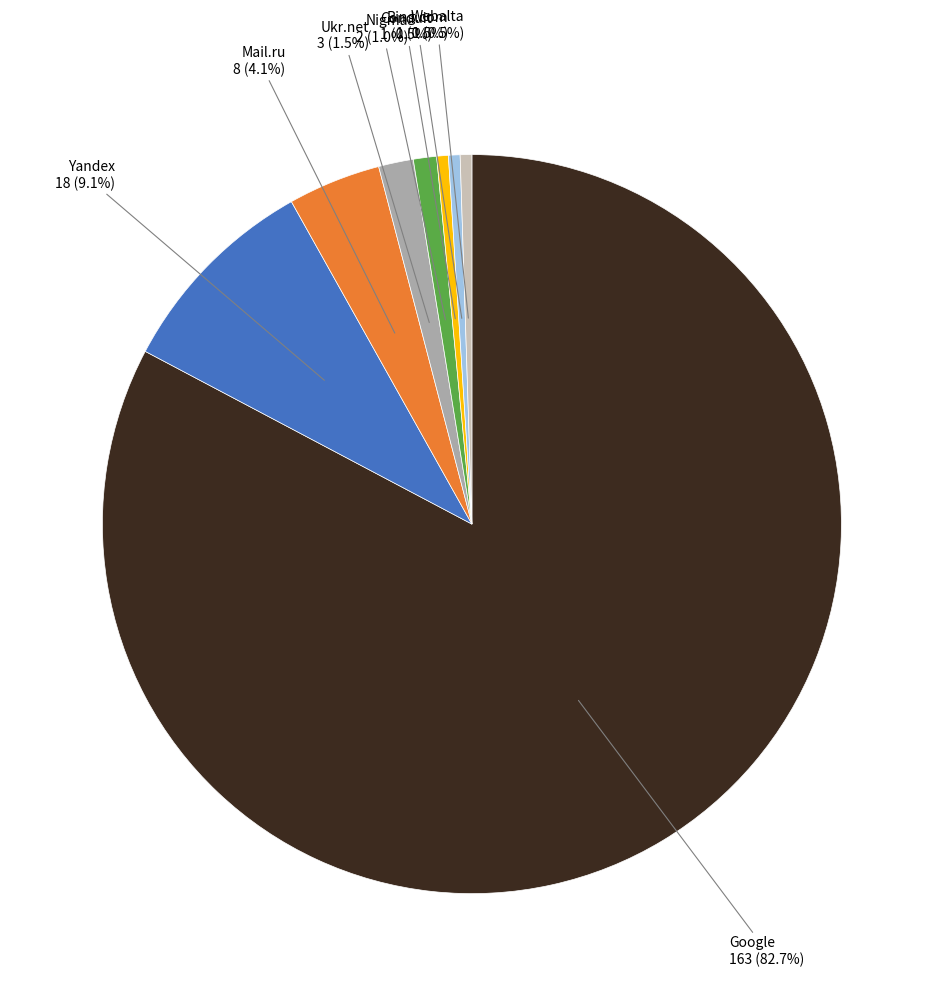

True or false: Mail.ru accounts for 4% of the total.

True